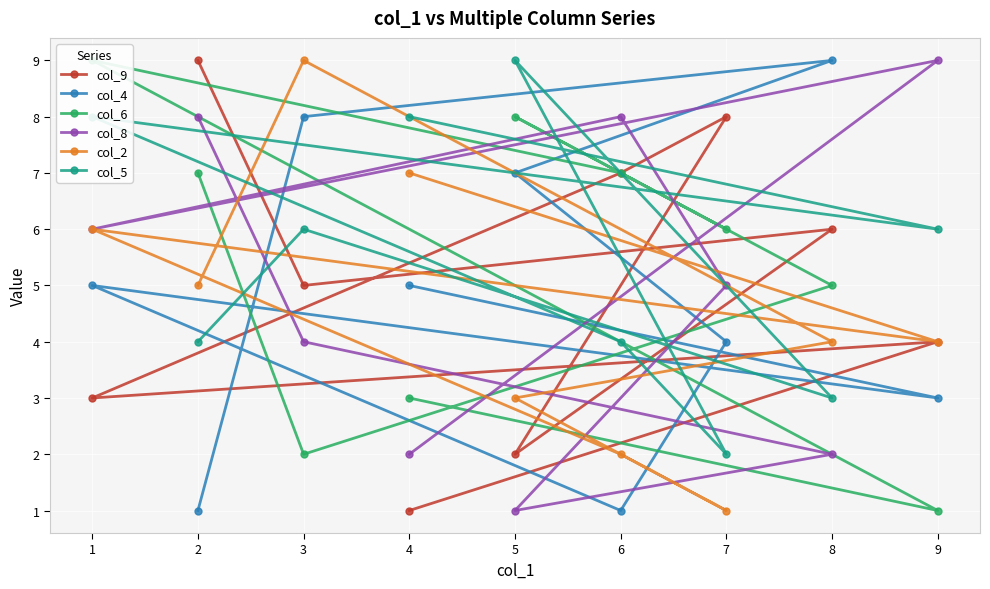

At which category does the chart reach its peak across all series?

2